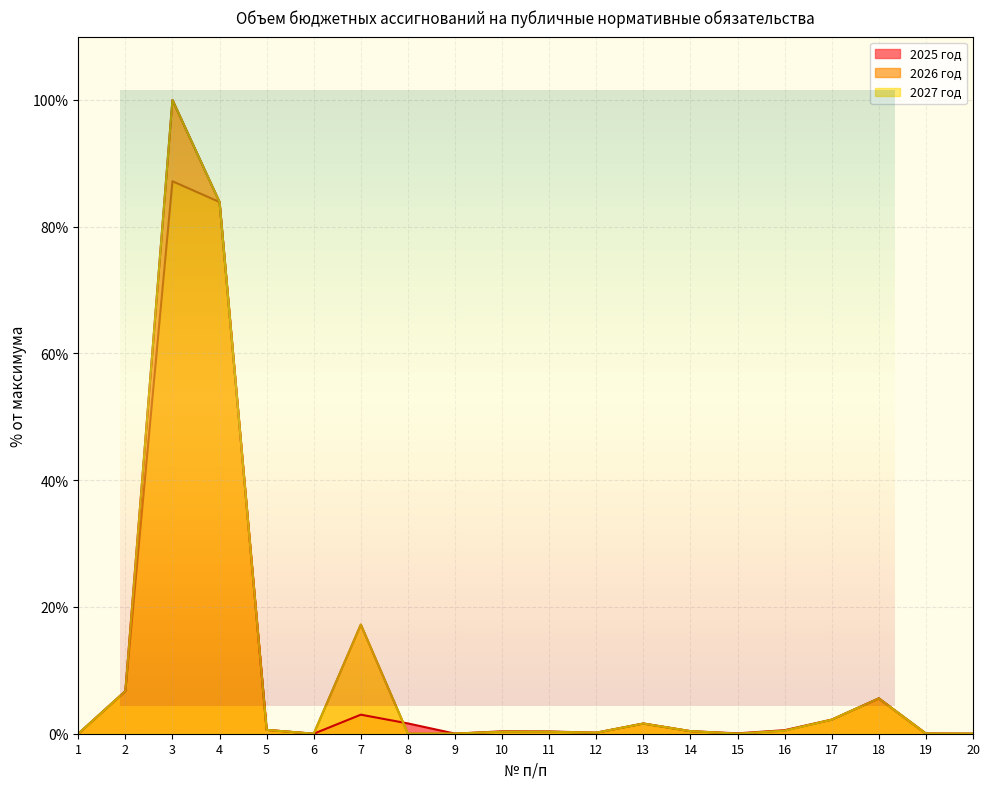

At which category does 2025 год reach its first local valley?

6